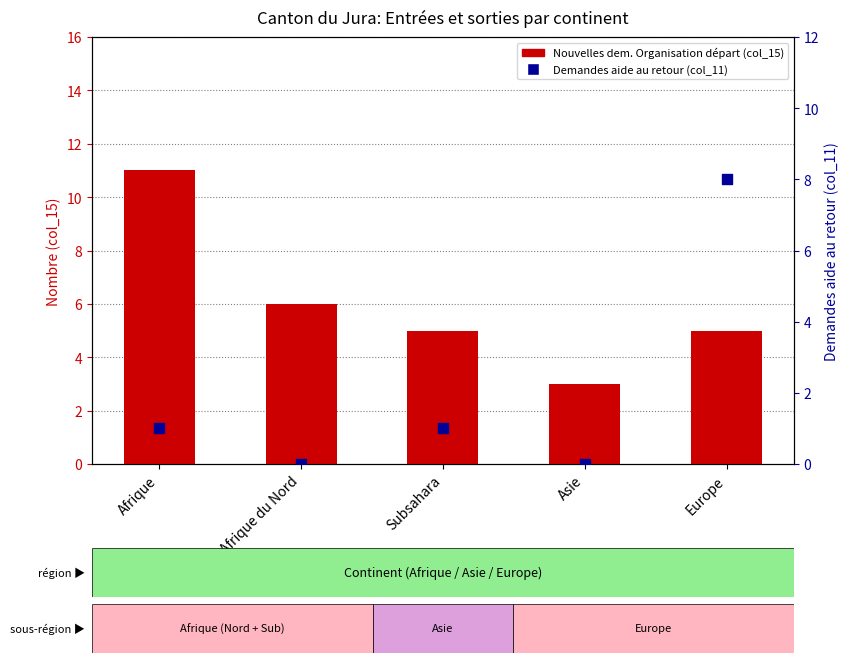

What are all the series names shown in the legend?

Nouvelles dem. Organisation départ, Demandes aide au retour